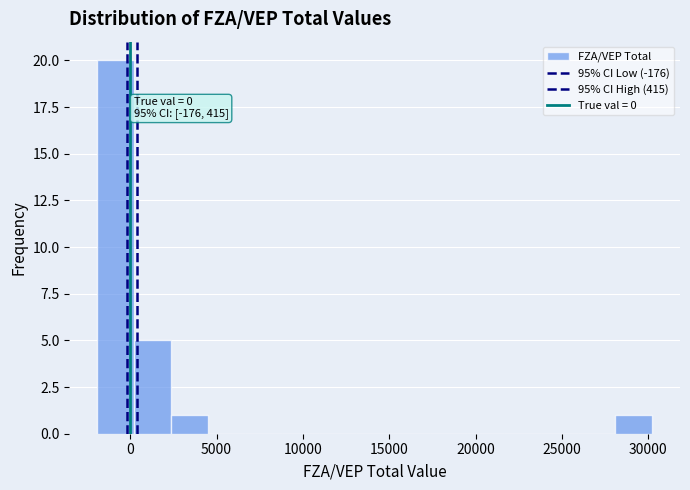

Over which range of the x-axis is the bar tallest?

-2000 to 0